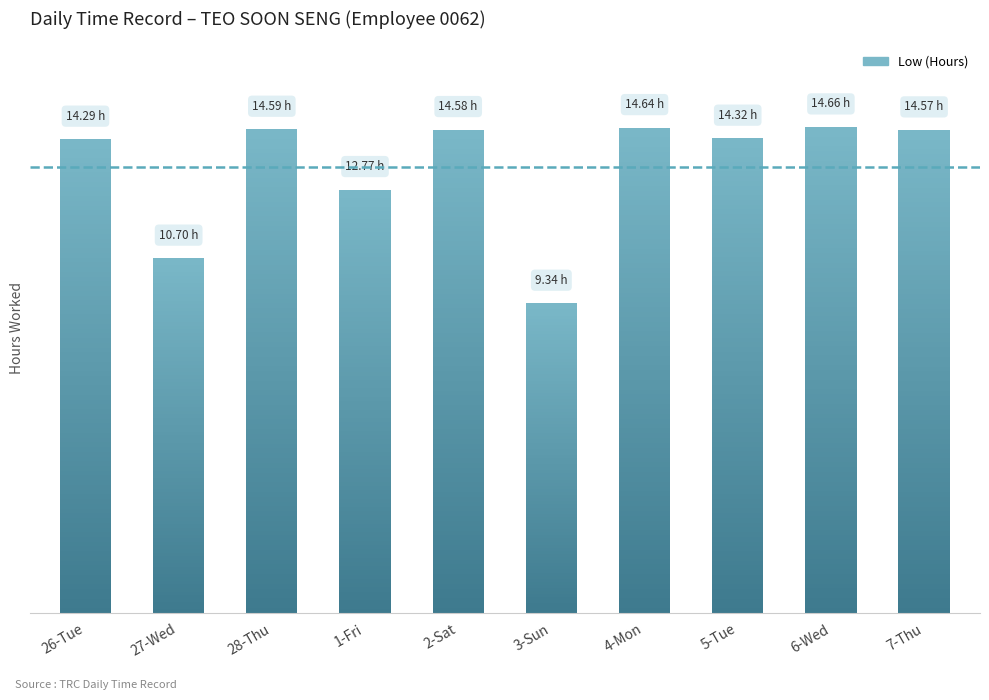

At which label does the data first exceed 14?

26-Tue